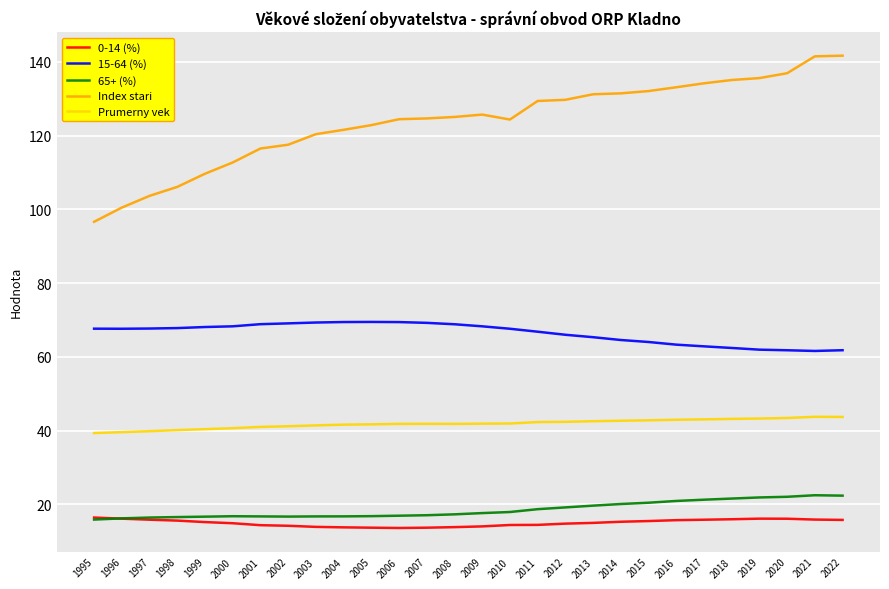

What is the sum of the 15-64 (%) values at 2022 and 2015?

125.9